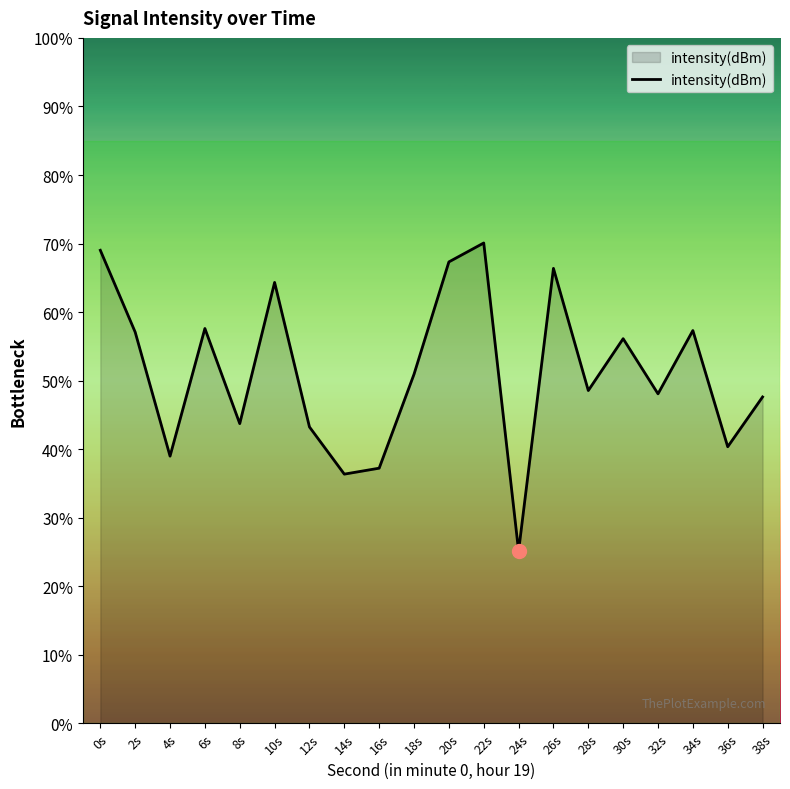

The value at 14s is -33.3. True or false?

False